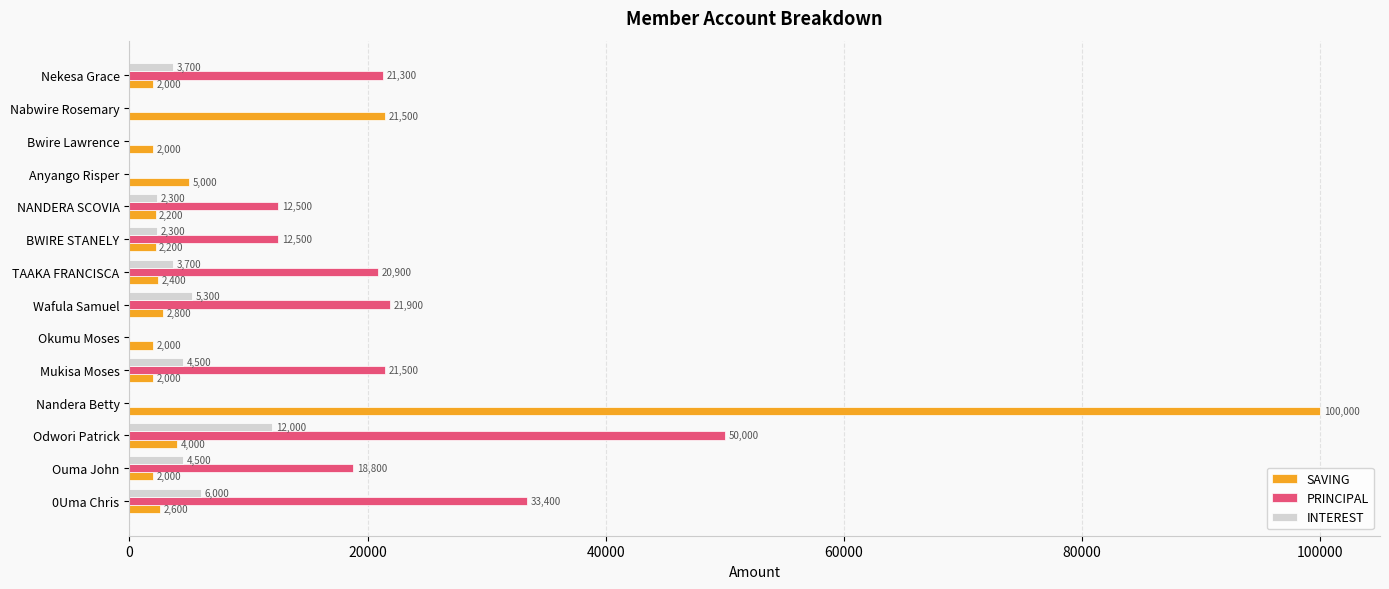

Where is PRINCIPAL nearest to the value 25000?

Wafula Samuel